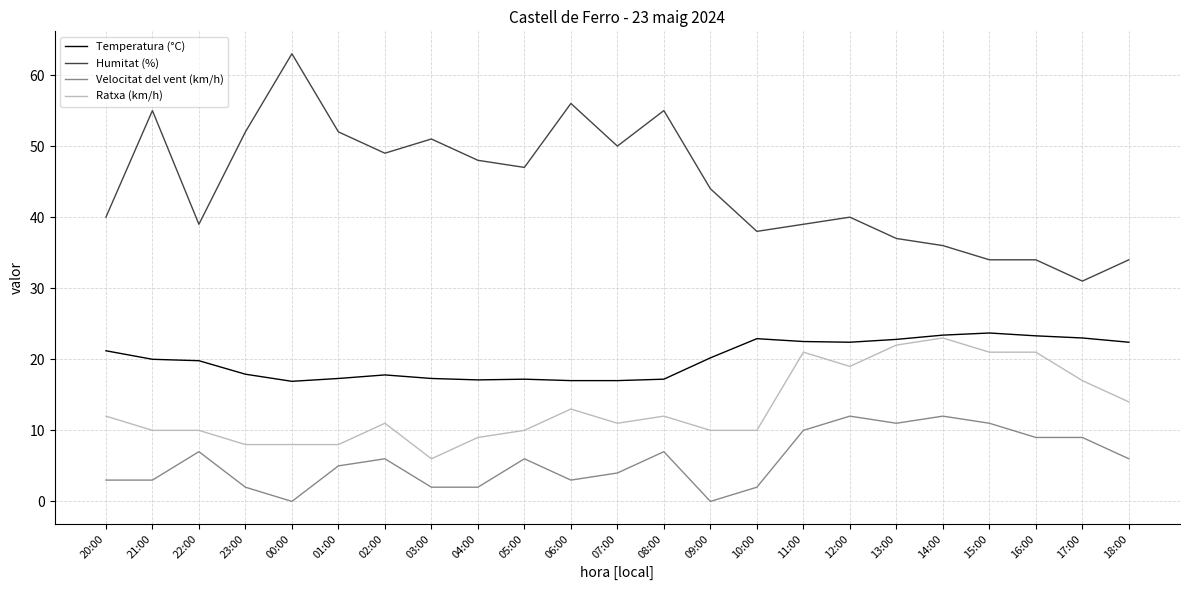

How many lines are shown in the chart?

4